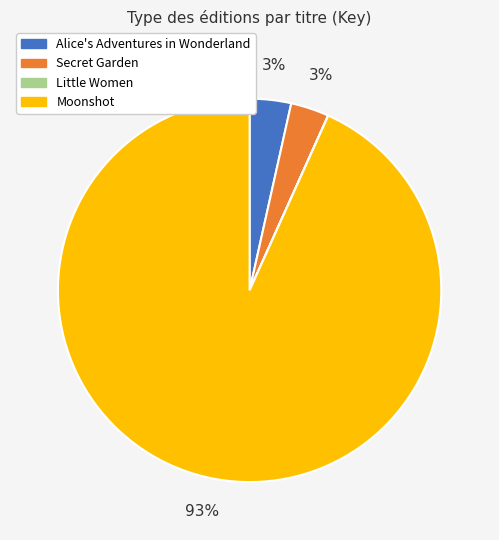

Do Alice's Adventures in Wonderland and Moonshot together represent more than half of the pie?

Yes